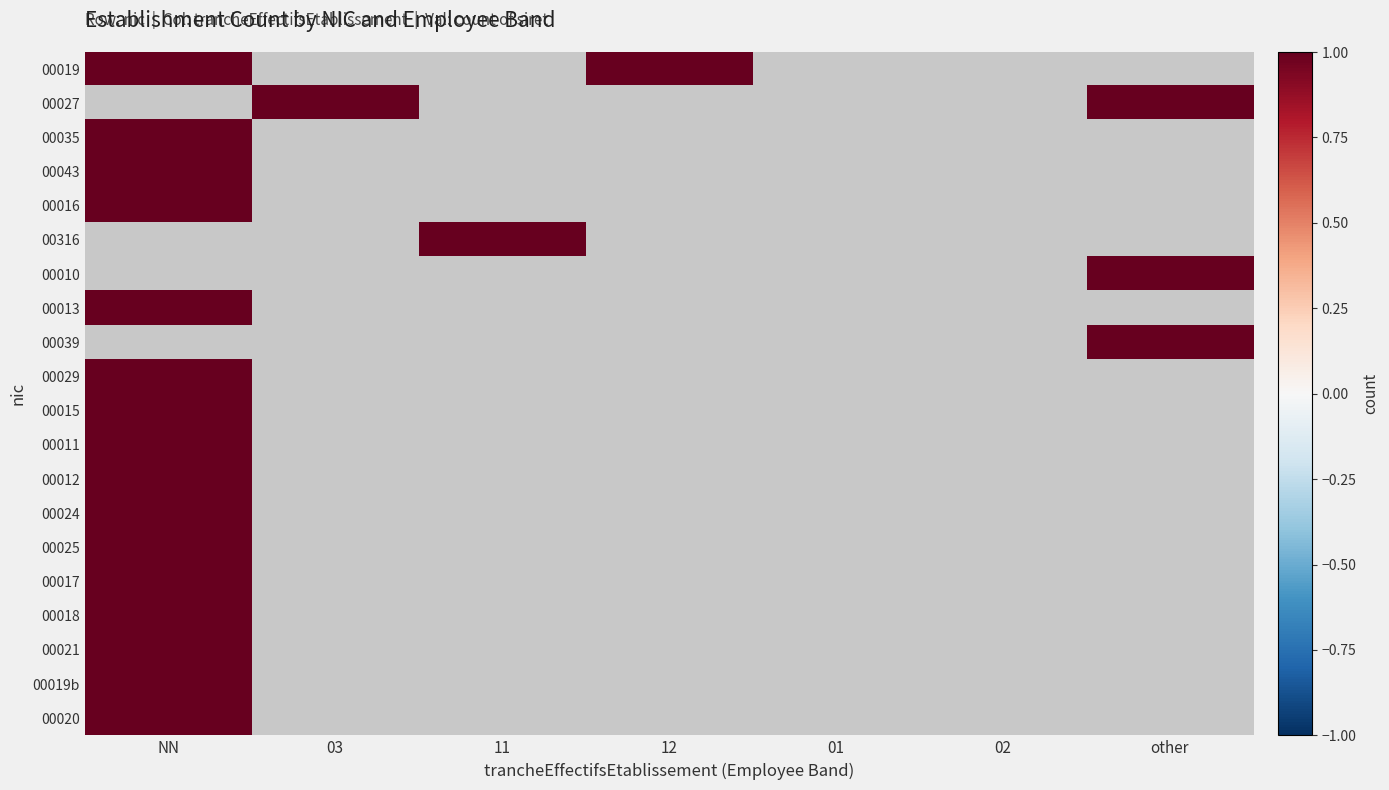

What is the difference between the maximum and minimum values in the 00025 series?

1